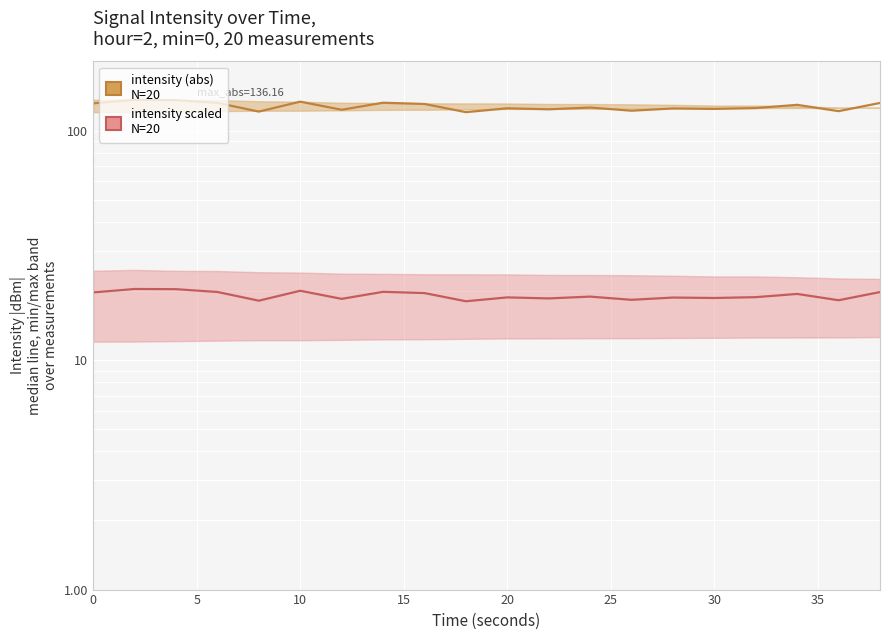

In intensity (abs) median, how many points are higher than both neighbors (excluding endpoints)?

7